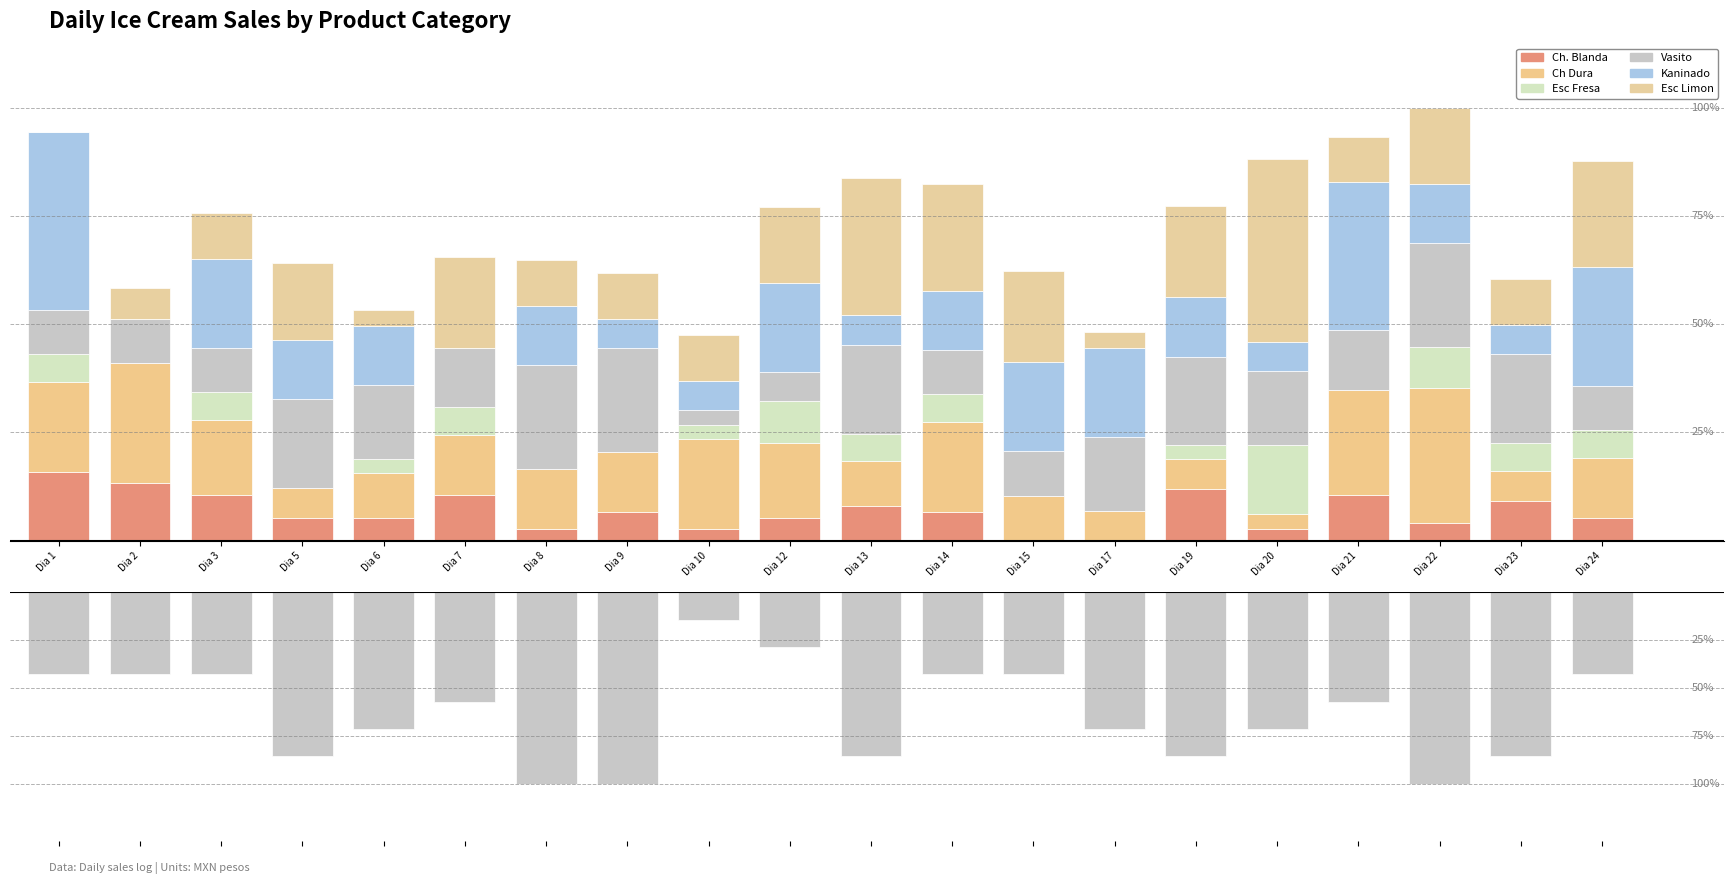

How many bars are there in total?

120